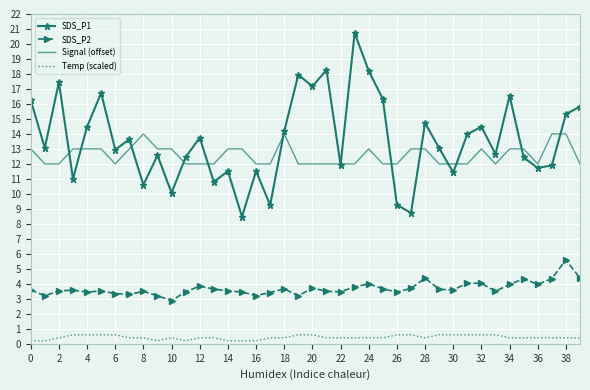

What is the minimum value for Signal (offset)?

12.0